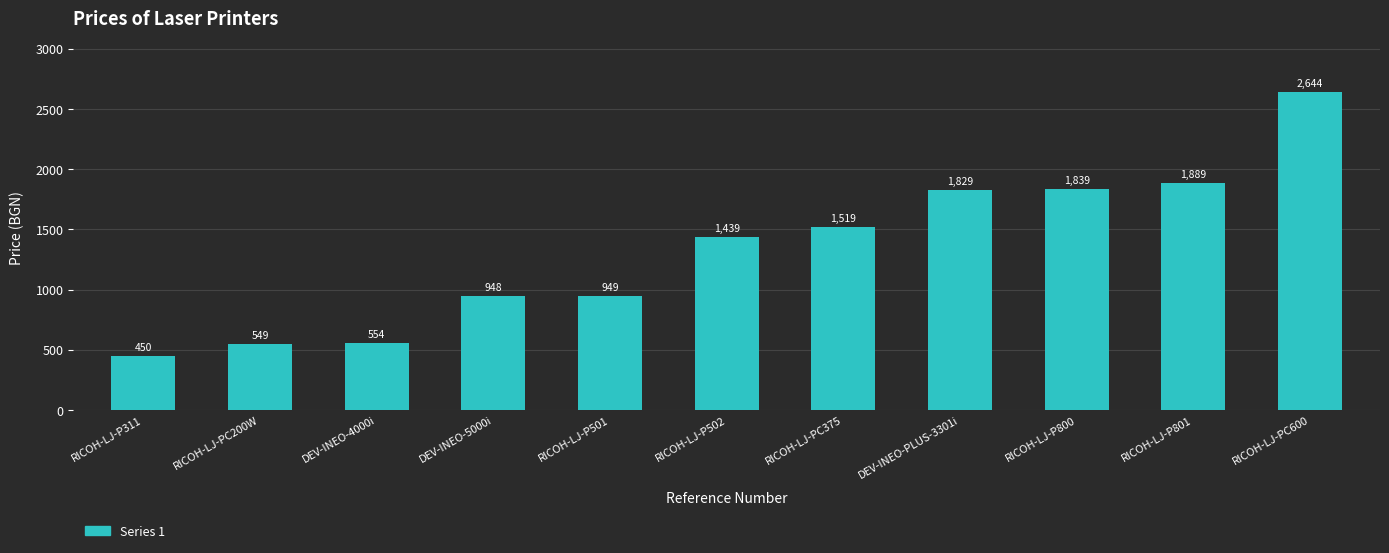

What is the smallest value displayed?

450.0